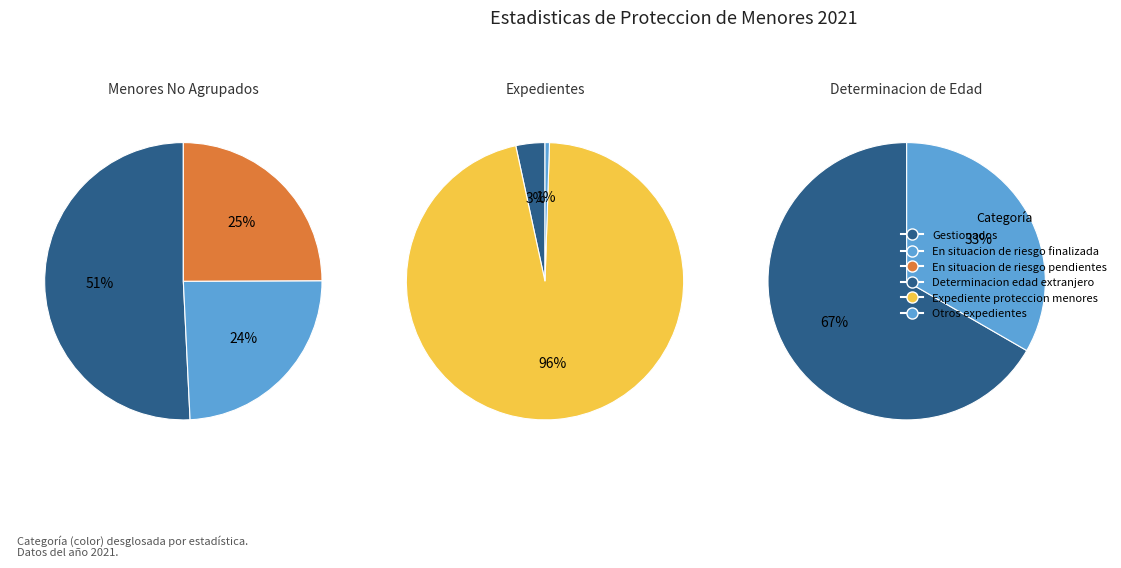

How many slices are in this pie chart?

3